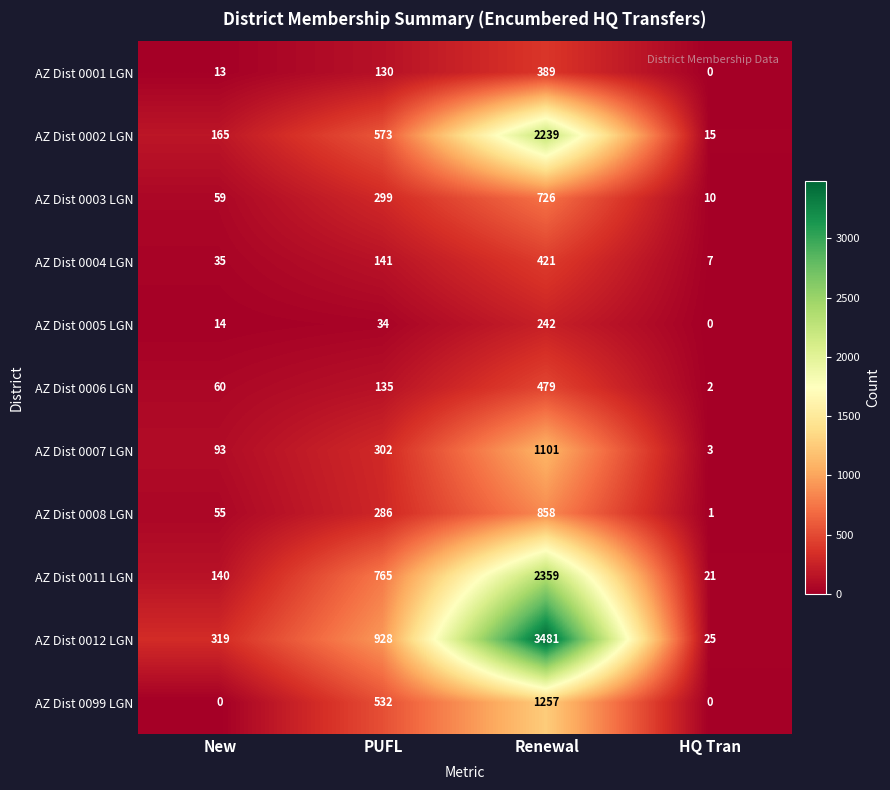

What is the difference between the AZ Dist 0003 LGN values at PUFL and Renewal?

427